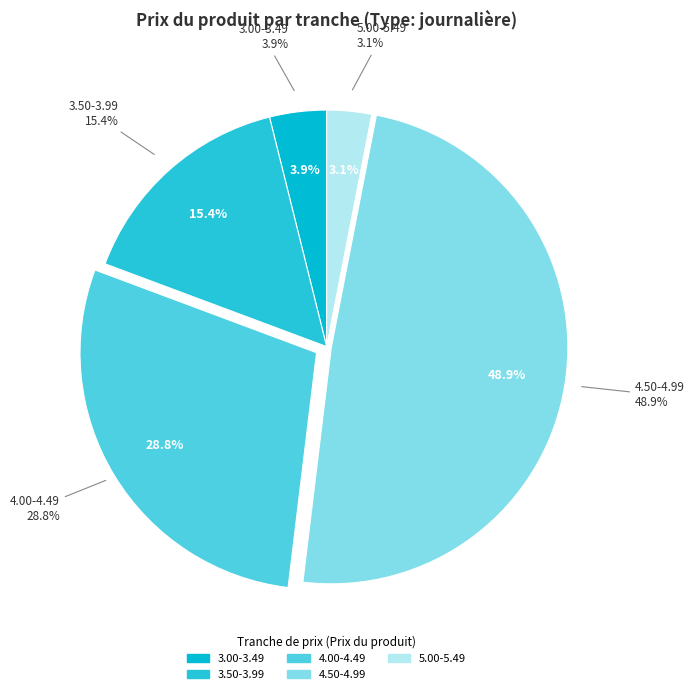

Which has a higher value, journalière (3.63) or journalière (4.89)?

journalière (4.89)